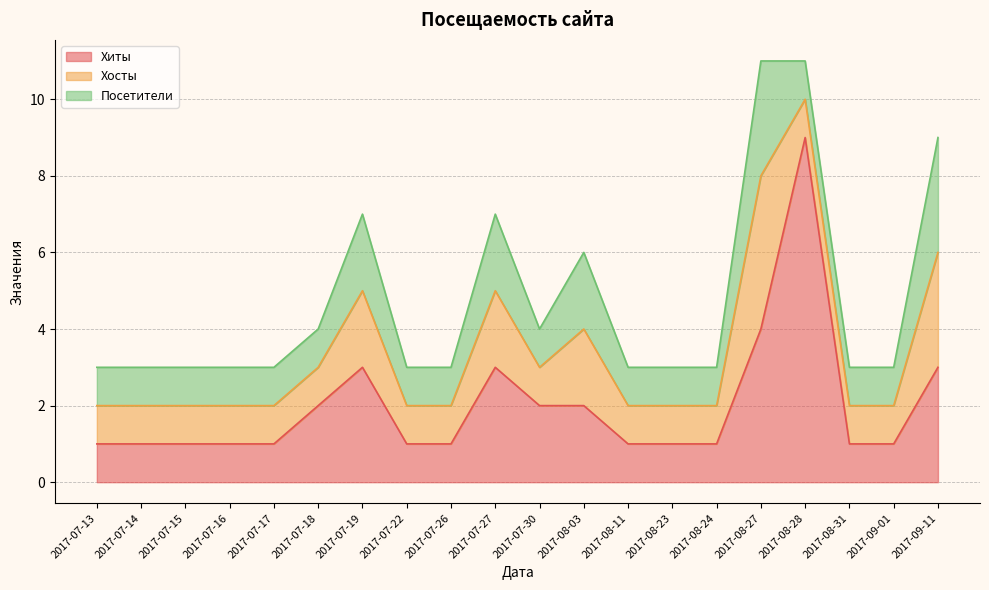

What is the sum of the Посетители values at 2017-08-31 and 2017-08-24?

2